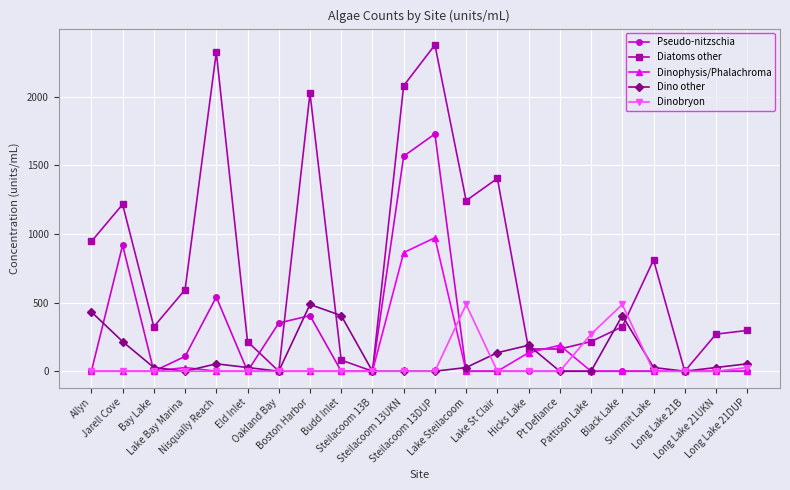

True or false: Dino other has more than 0 interior local peaks.

True